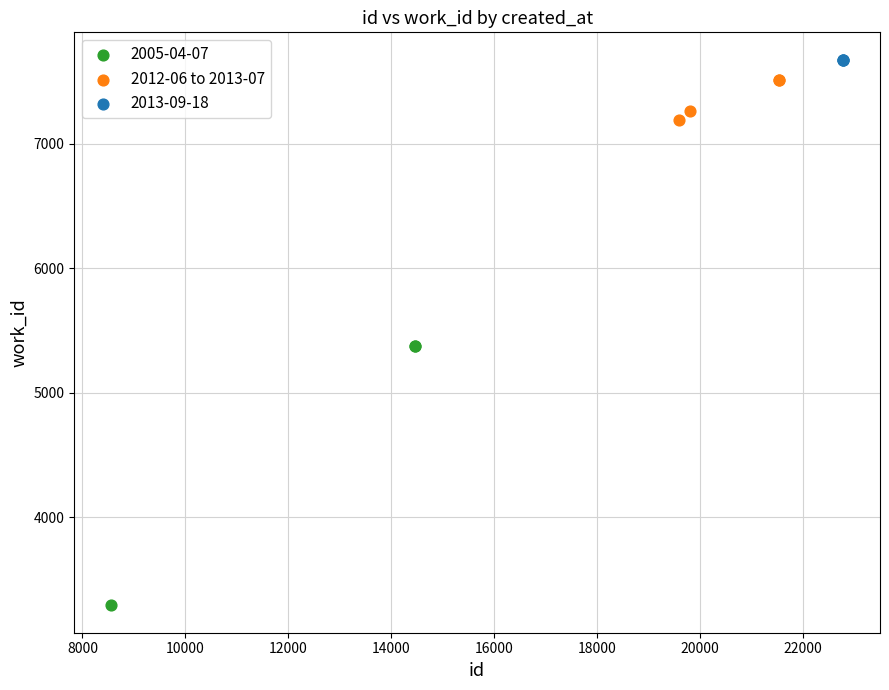

What are all the series names shown in the legend?

2005-04-07, 2012-06 to 2013-07, 2013-09-18